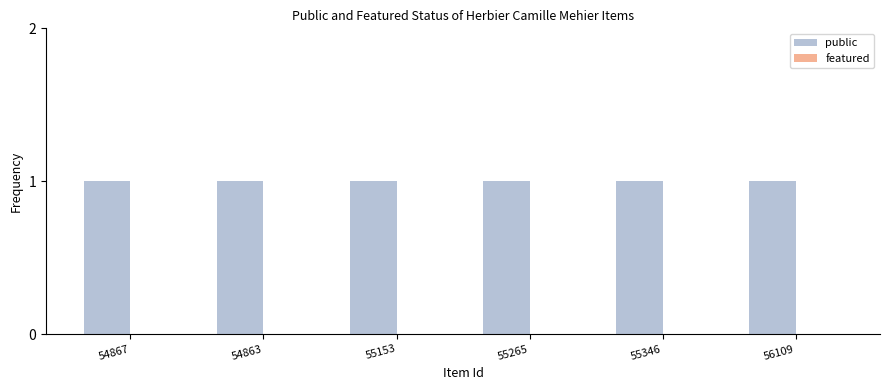

Rank the series by their maximum value, from lowest to highest.

featured, public